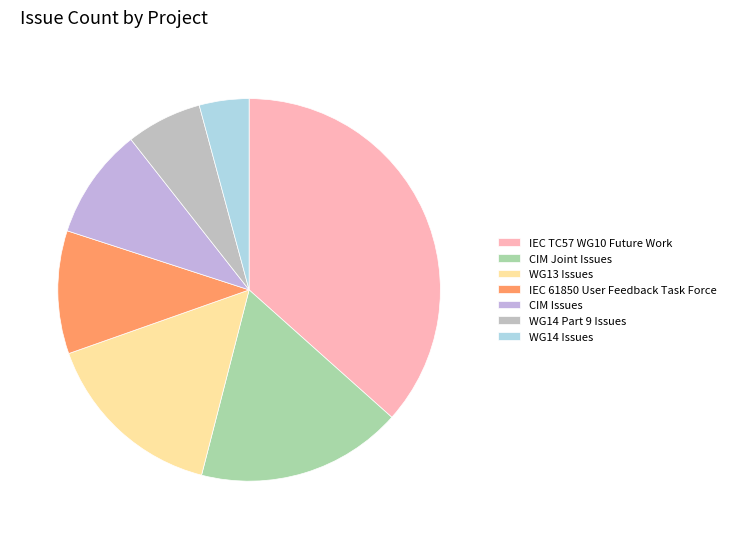

How many slices are in this pie chart?

7